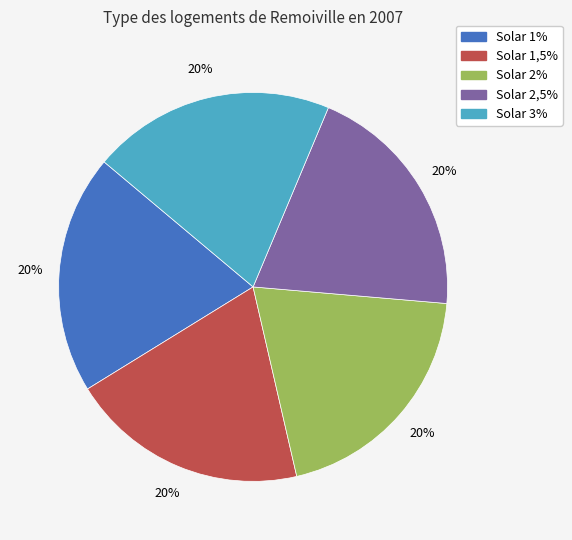

How many segments does this pie chart have?

5